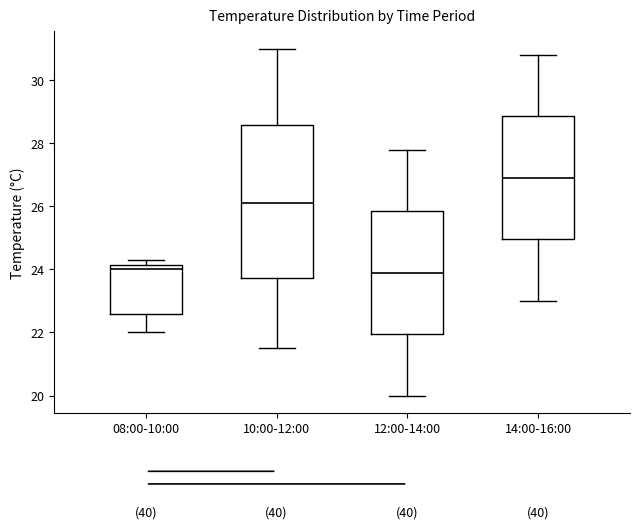

Which box's median line is the highest?

14:00-16:00